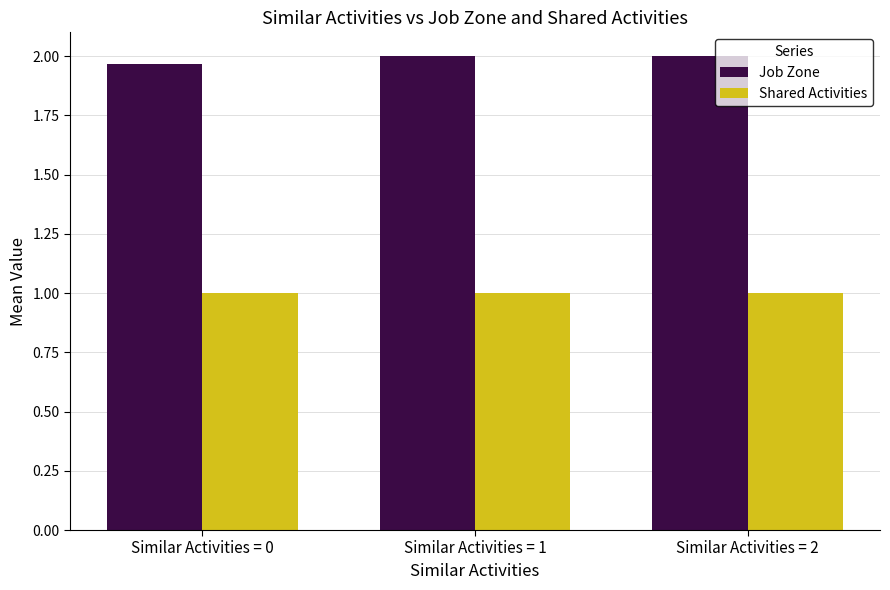

What is the spread (max minus min) of values at Similar Activities = 0?

1.0